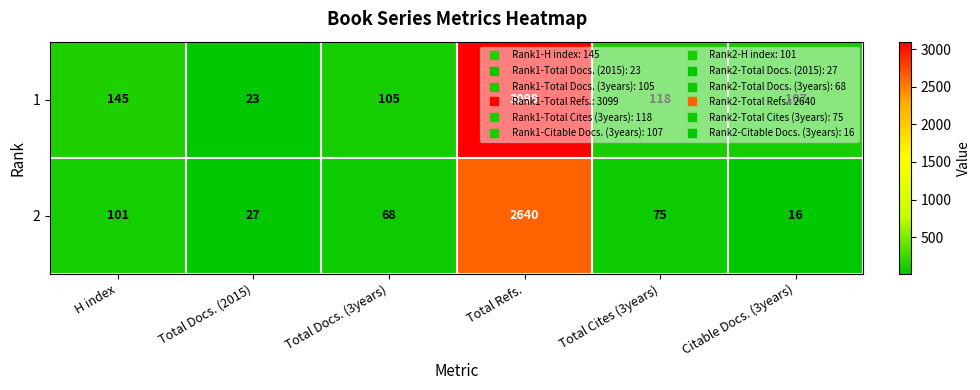

True or false: 1 has a value of 23 at Total Docs. (2015).

True